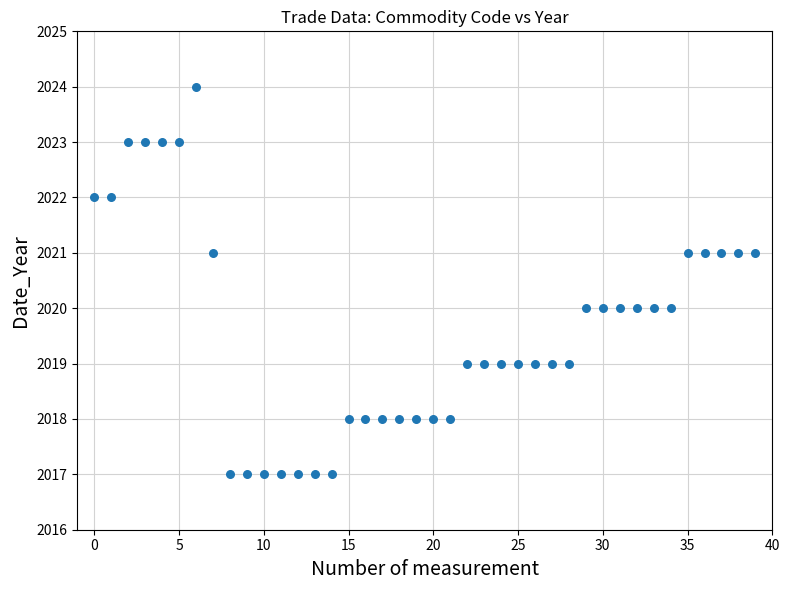

What is the range of Y values (max minus min)?

7